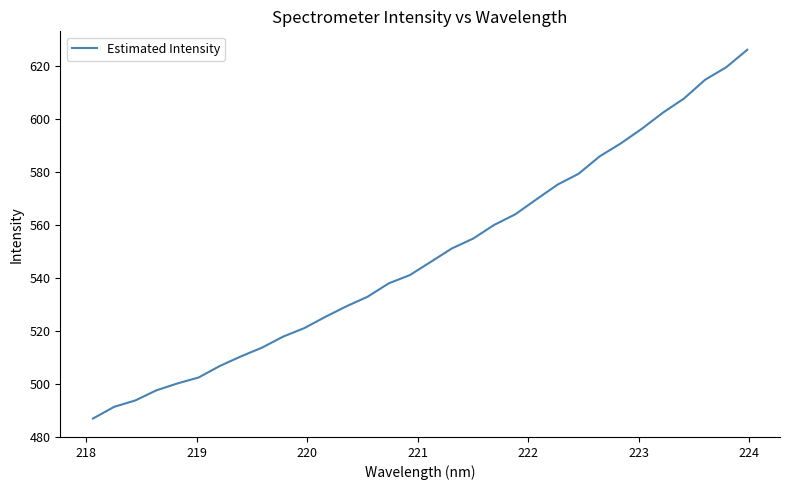

What is the greatest value displayed?

626.3